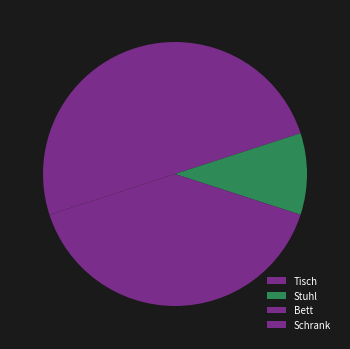

What is the smallest slice in the pie chart?

Stuhl